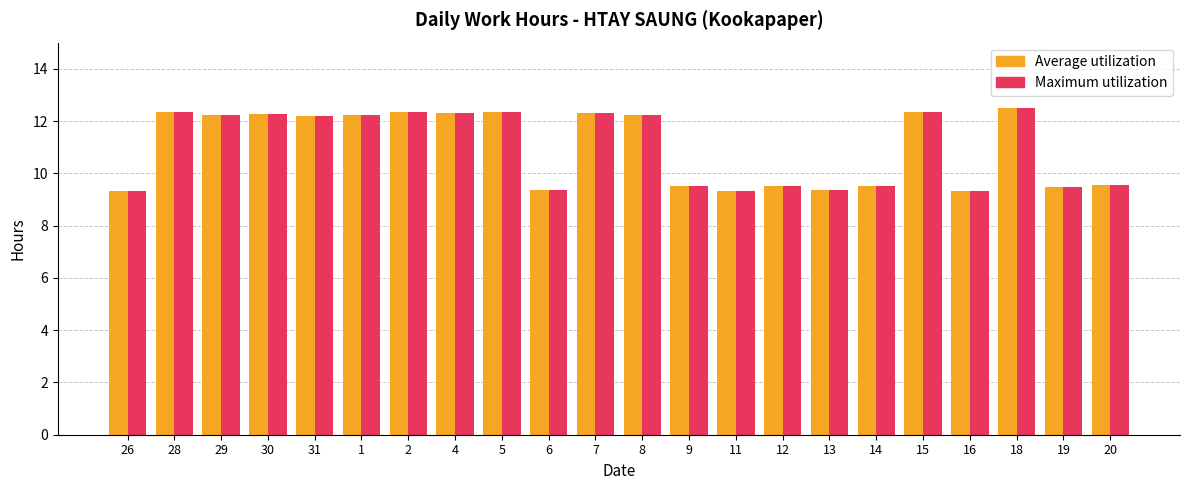

The value of Average utilization at 12 is 9.5. True or false?

True